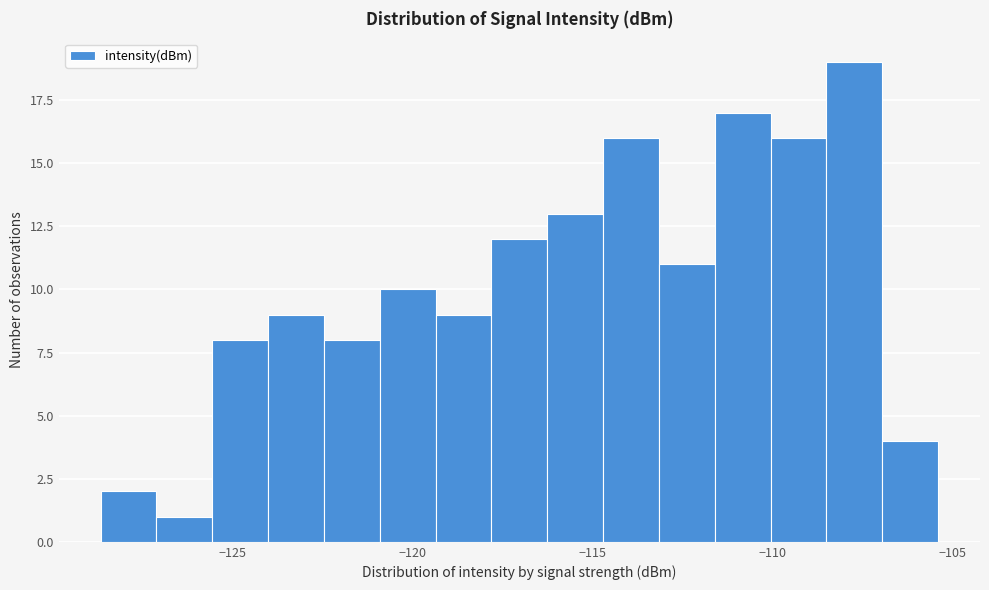

Around what value on the x-axis is the tallest bar? Give the approximate position of its centre, as read against the axis.

-107.5